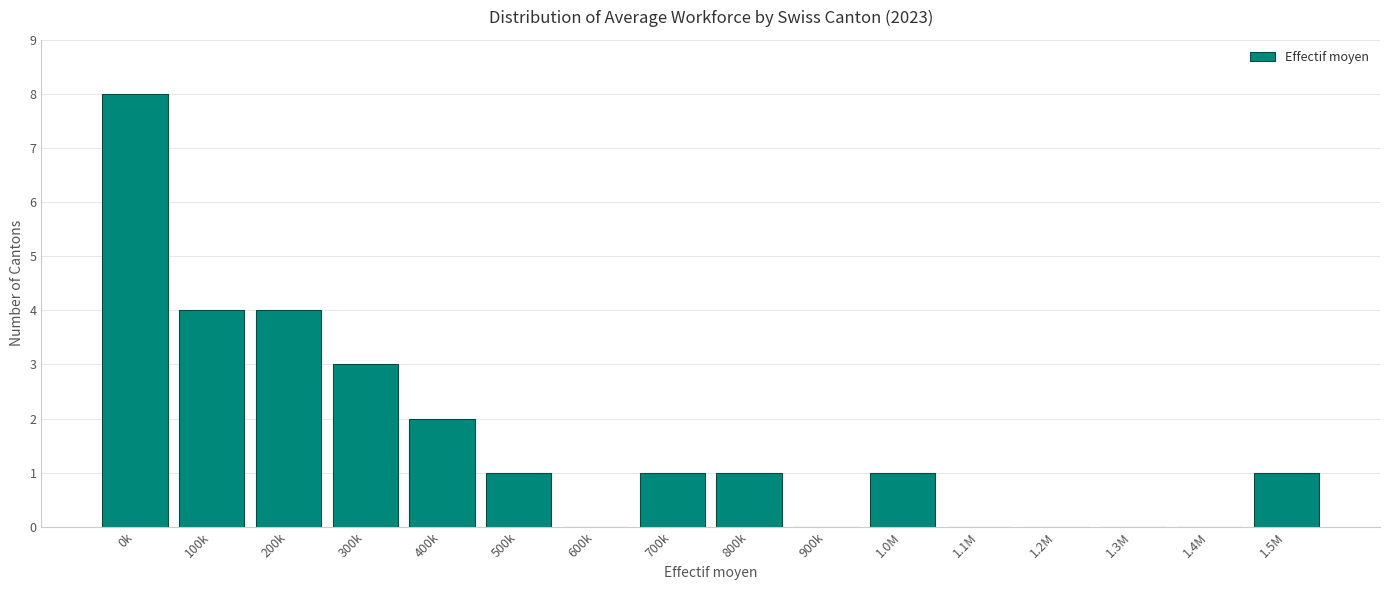

Reading left to right, list all the values displayed in this chart.

0k=8	100k=4	200k=4	300k=3	400k=2	500k=1	600k=0	700k=1	800k=1	900k=0	1.0M=1	1.1M=0	1.2M=0	1.3M=0	1.4M=0	1.5M=1